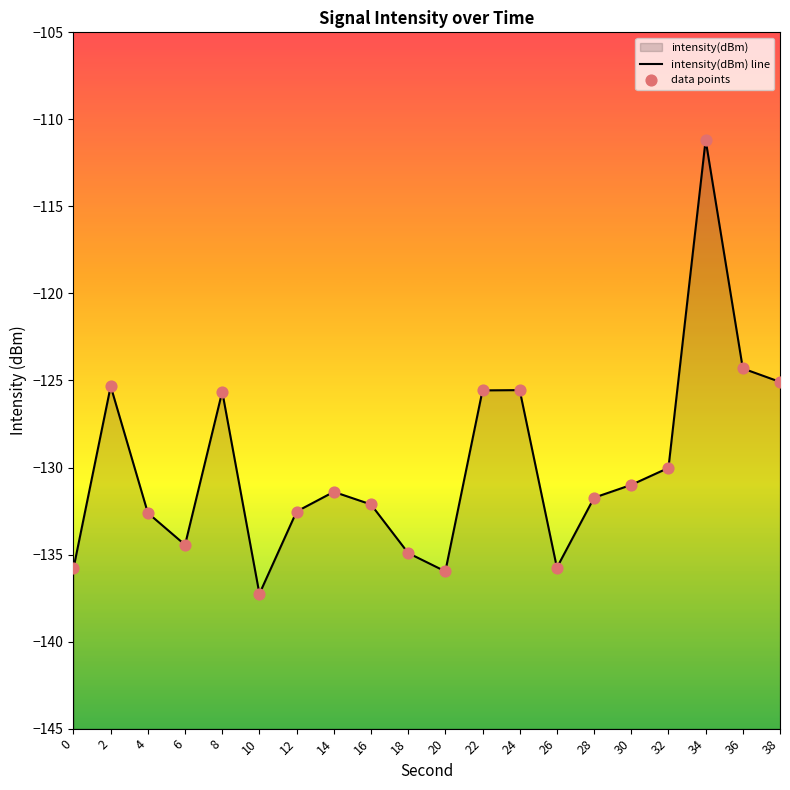

What is the change in value from 8 to 12?

-6.9